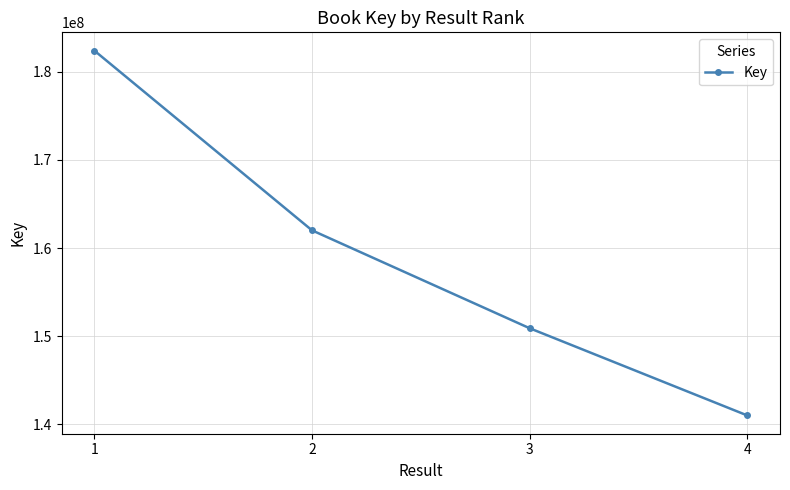

Count the number of data series in this chart.

1